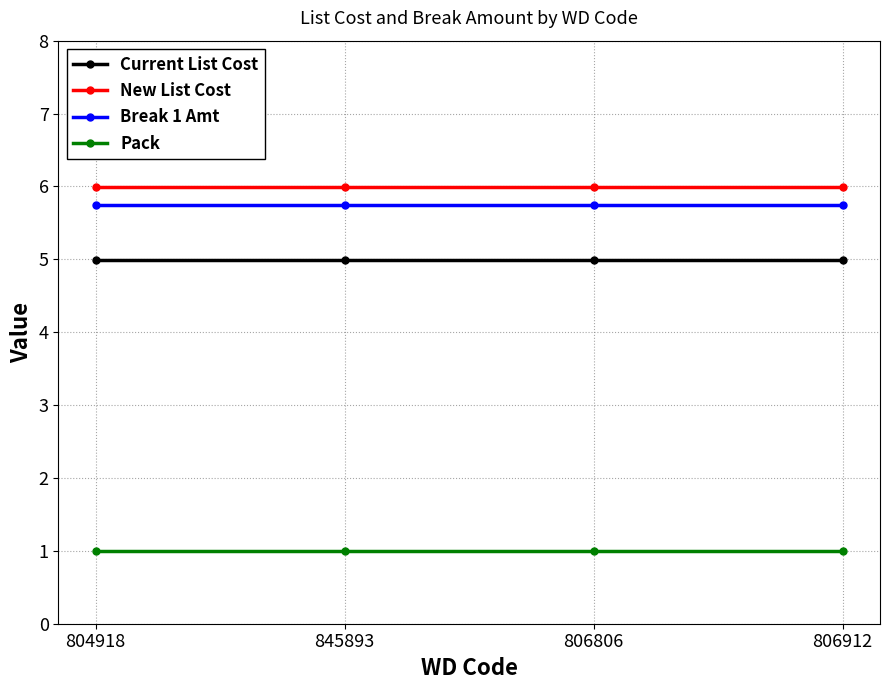

Rank the series at 845893 from lowest to highest value.

Pack, Current List Cost, Break 1 Amt, New List Cost